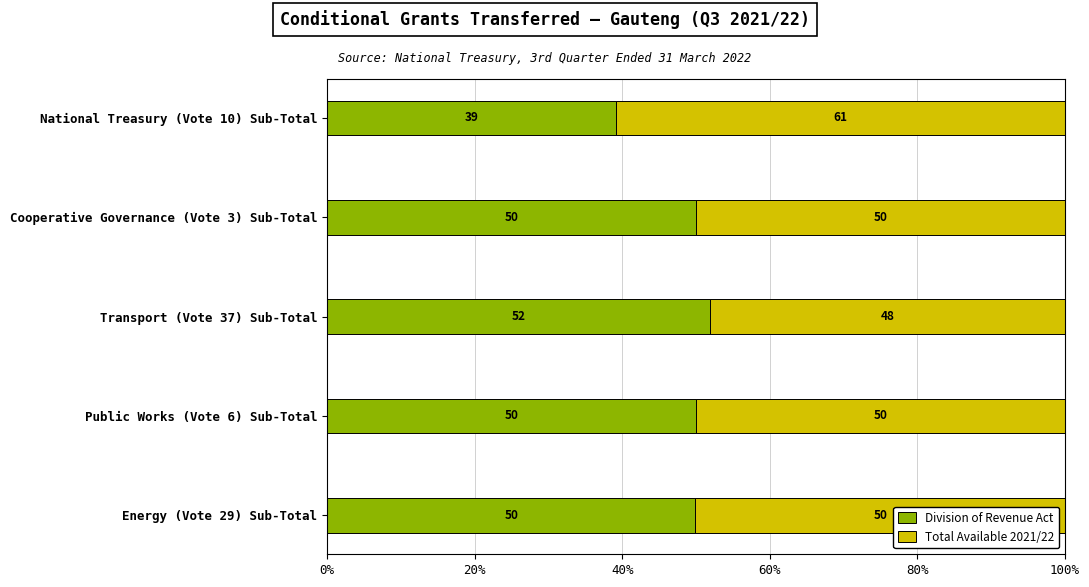

What is the minimum value for Division of Revenue Act?

39.2